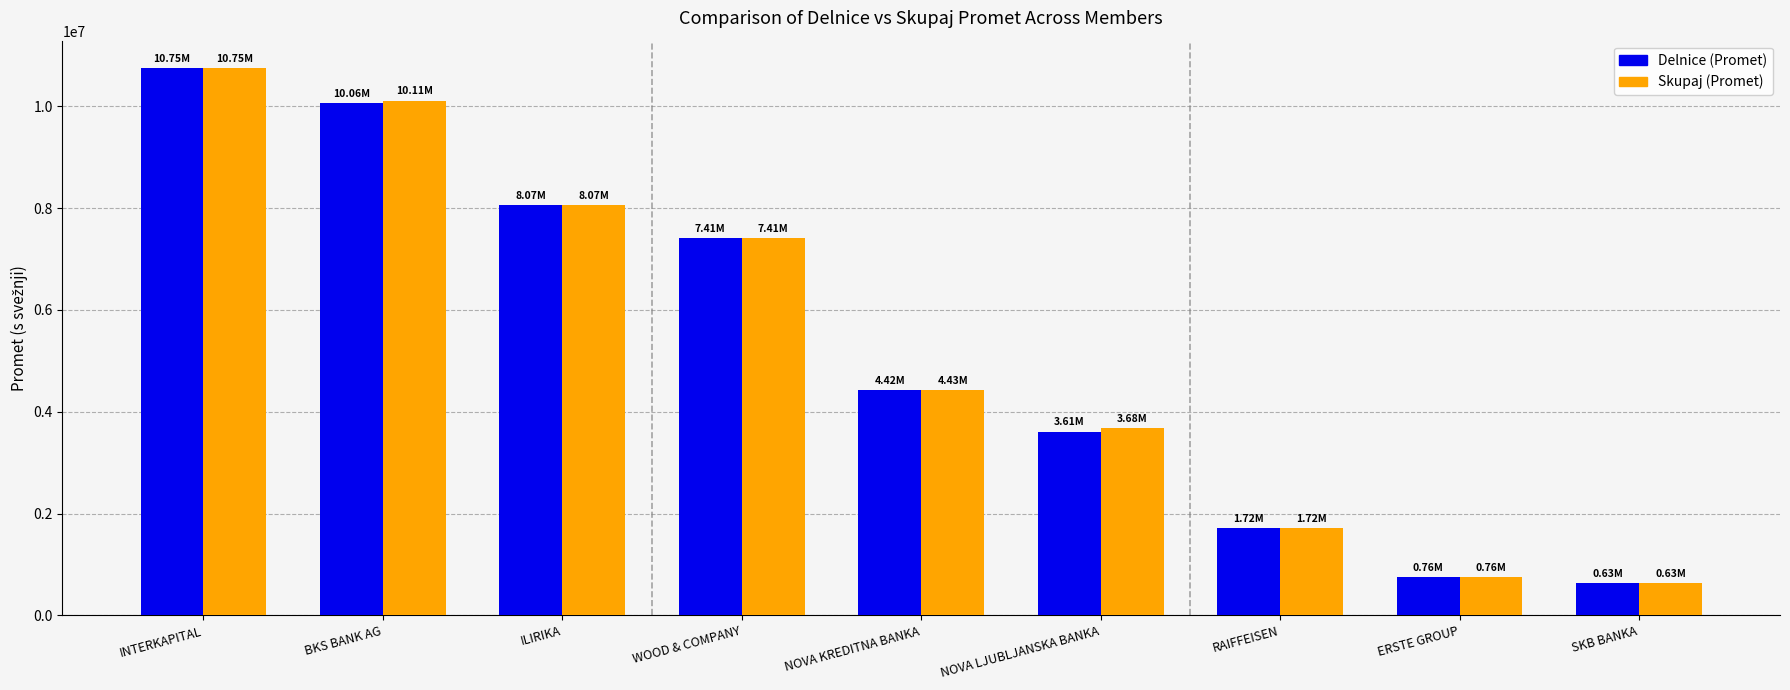

Which series has the widest spread of values?

Delnice (Promet)